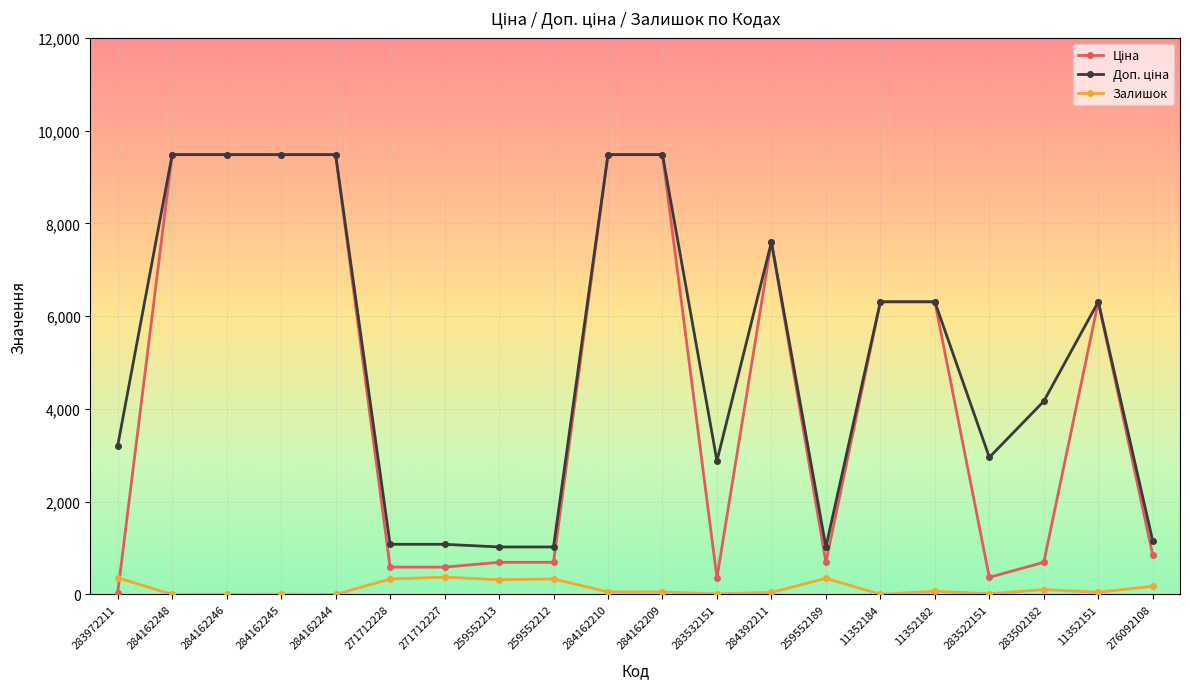

What is the total value across all series at 271712228?

2005.6